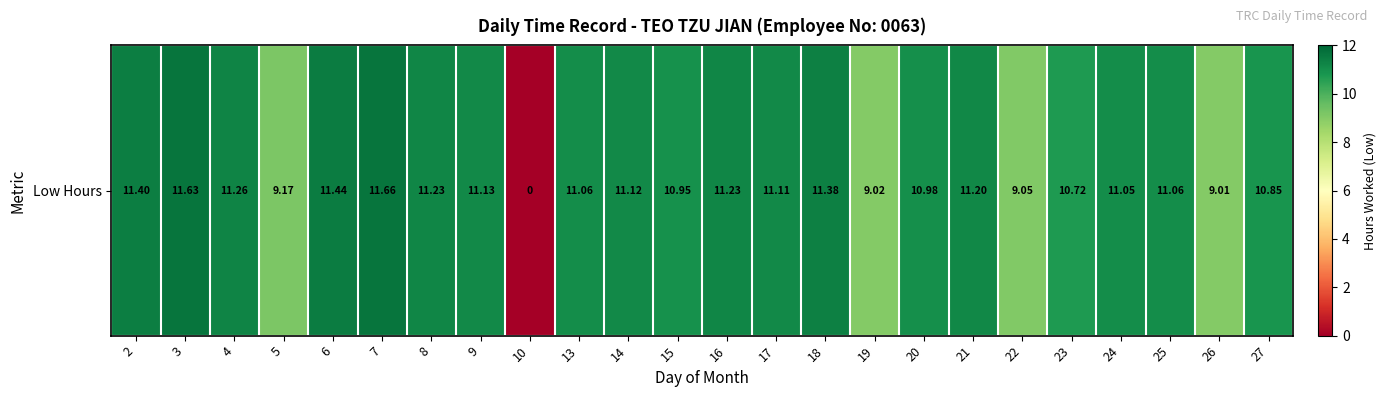

Reading left to right, list all the values displayed in this chart.

11.4	11.6	11.3	9.2	11.4	11.7	11.2	11.1	0.0	11.1	11.1	10.9	11.2	11.1	11.4	9.0	11.0	11.2	9.1	10.7	11.1	11.1	9.0	10.8